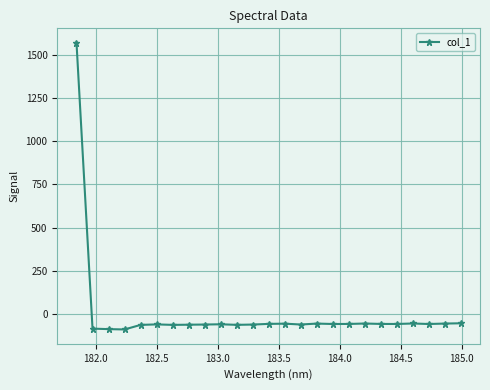

What is the sum of all values?

86.0